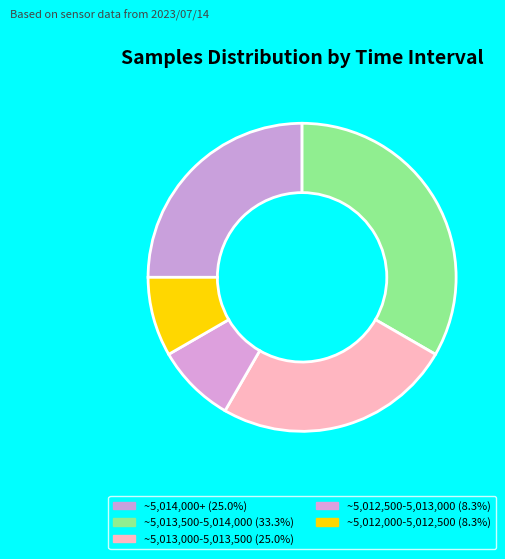

How many slices are in this pie chart?

5